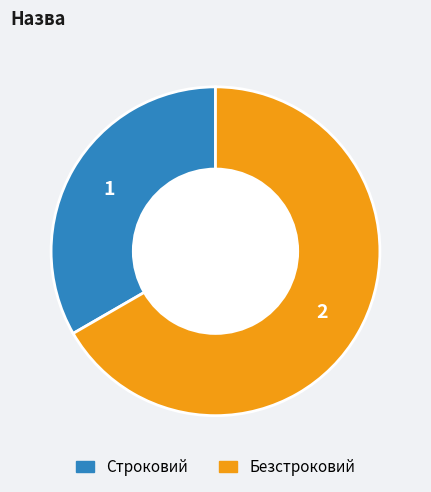

What is the majority slice?

Безстроковий